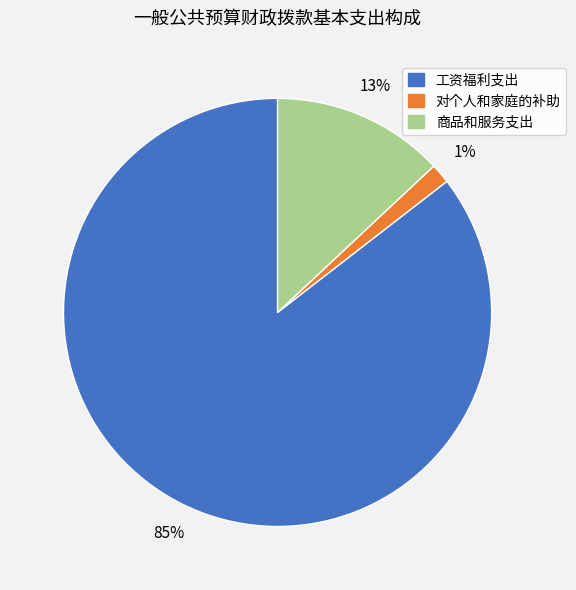

Which has a higher value, 工资福利支出 or 对个人和家庭的补助?

工资福利支出